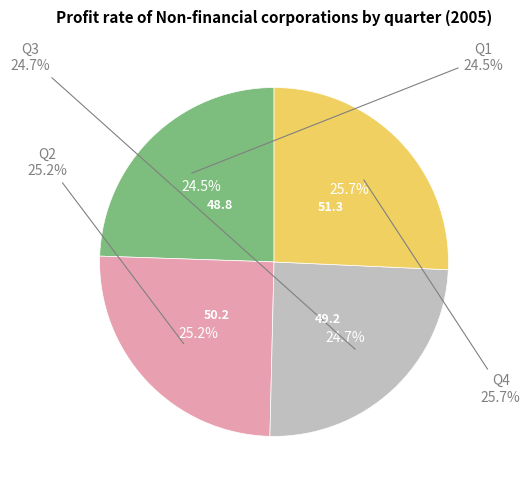

Approximately how many times larger is the value at Q2 compared to Q1?

1.0